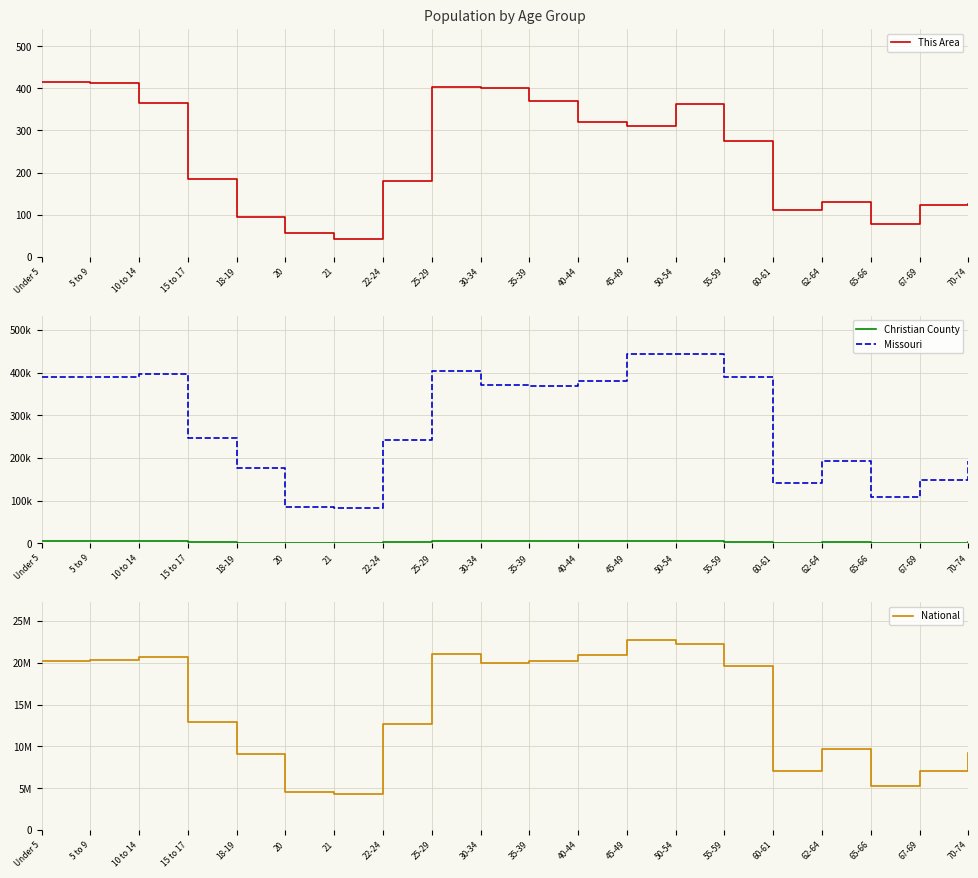

Which series has the largest total across all categories?

National